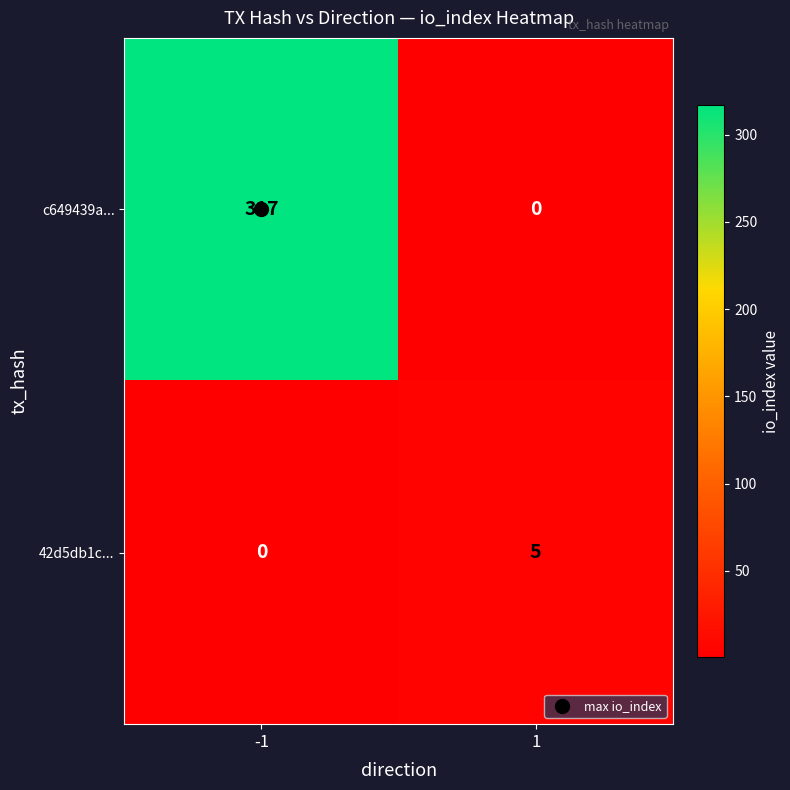

What is the spread (max minus min) of values at -1?

317